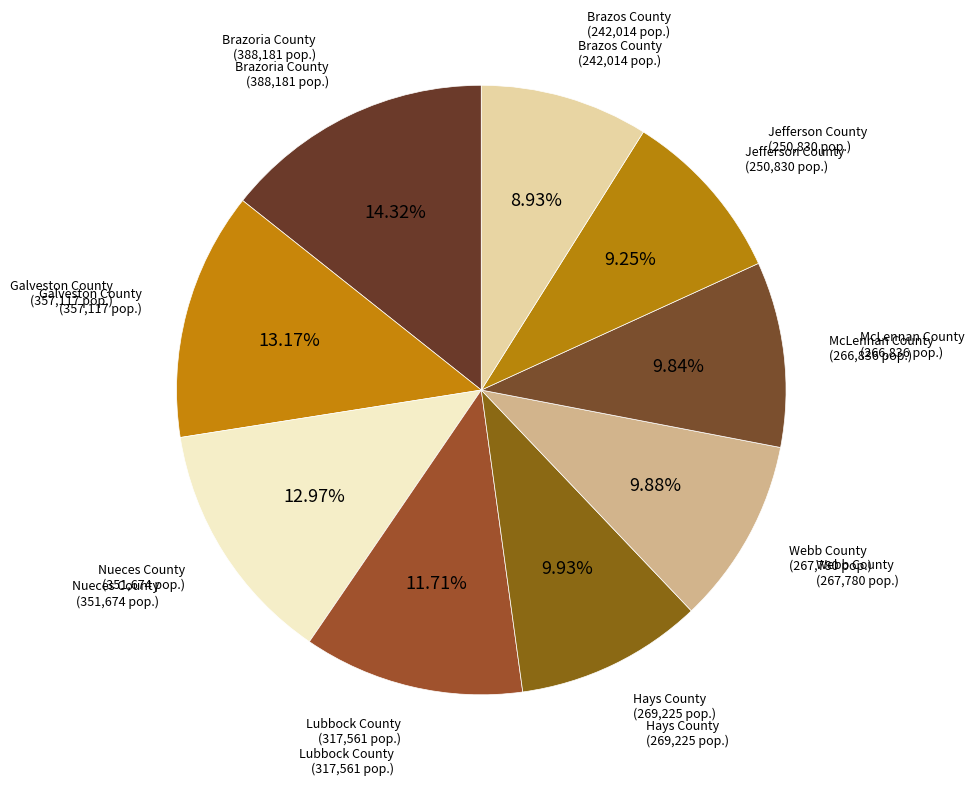

How much of the chart is everything except Lubbock County?

88.3%